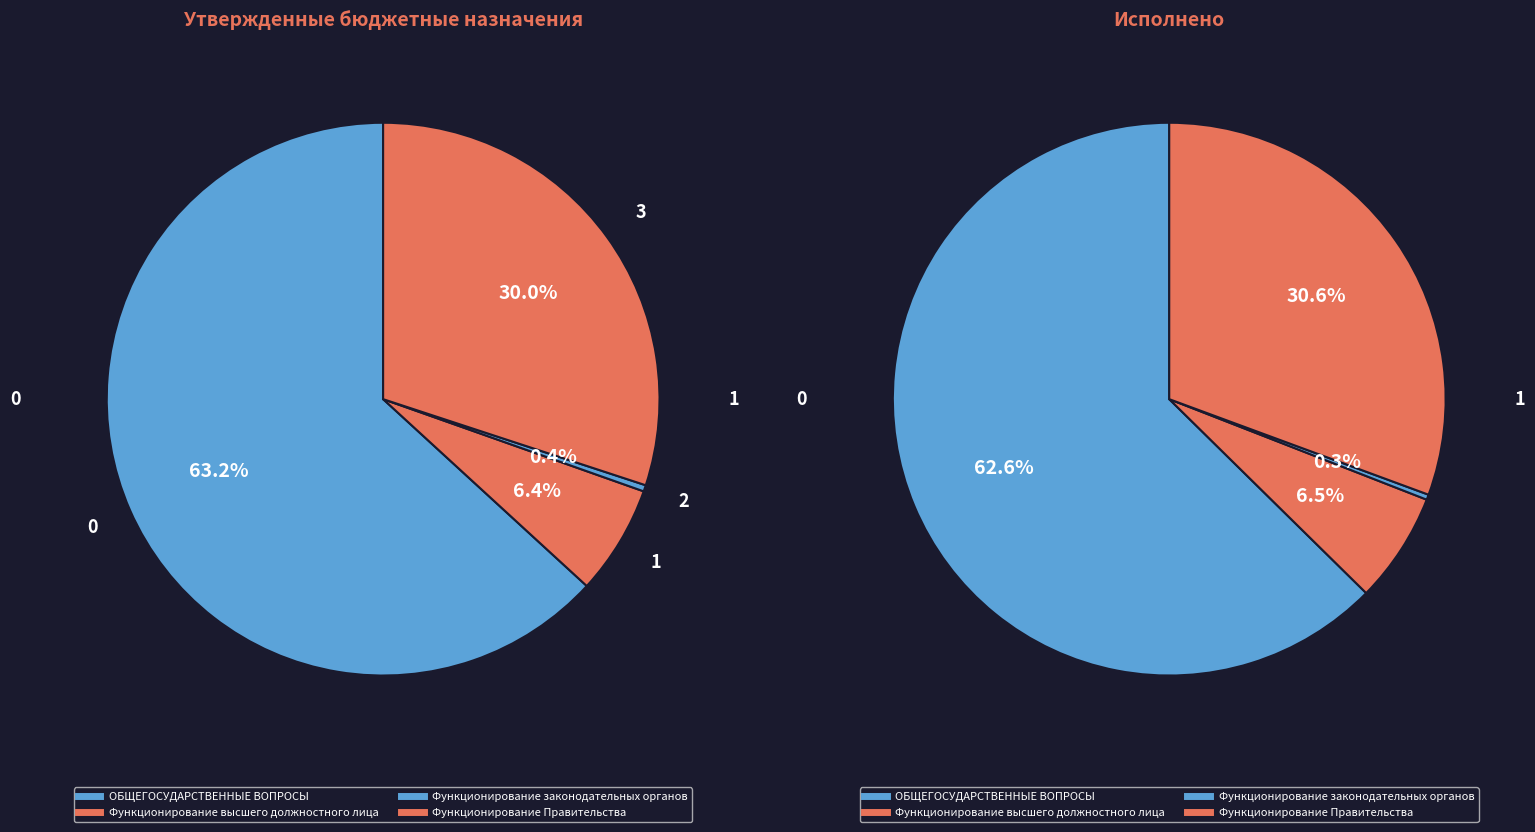

To the nearest percent, what is the average slice percentage?

25%